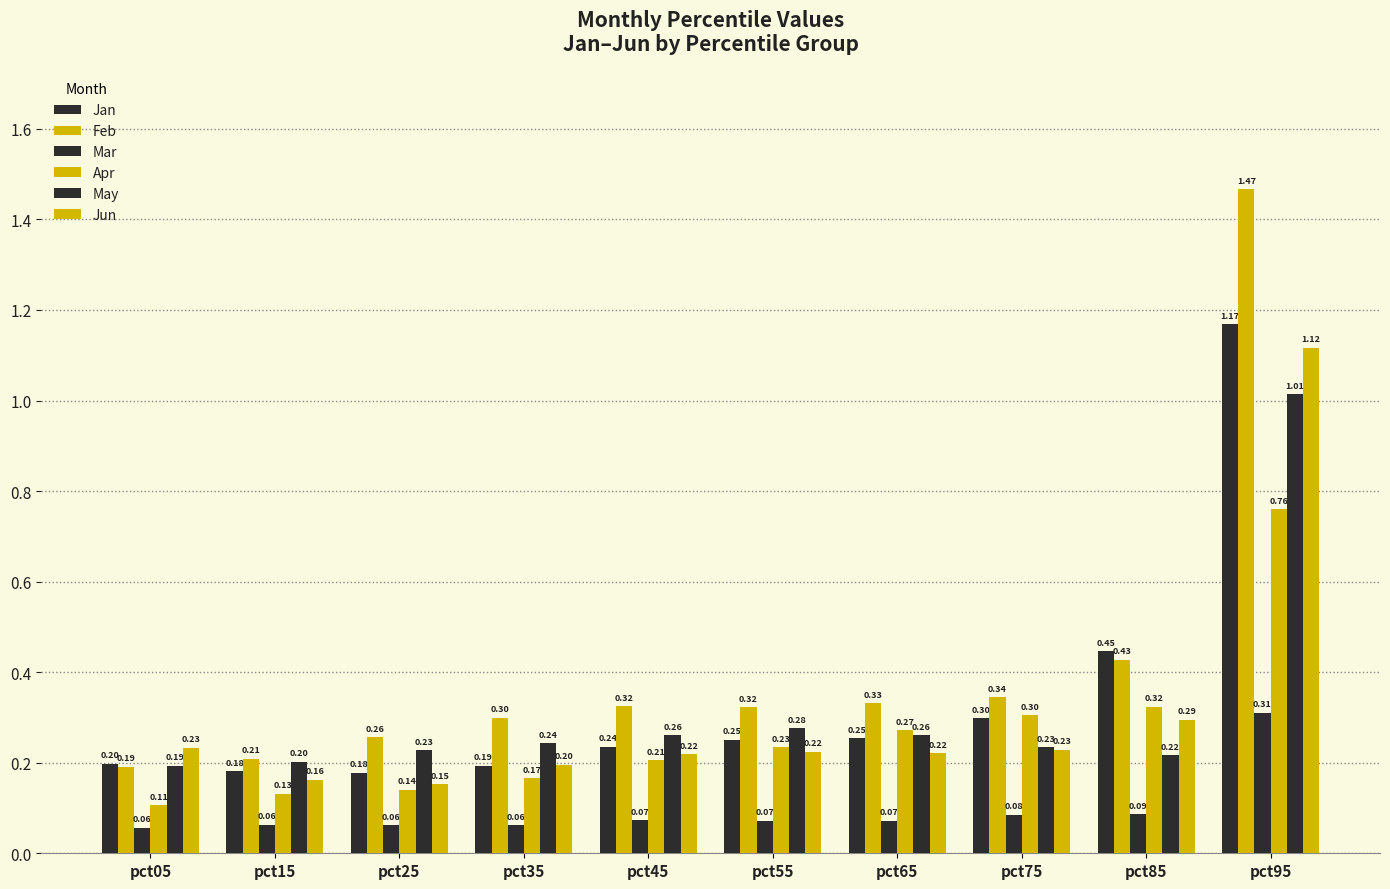

What is the minimum value shown in the chart?

0.1